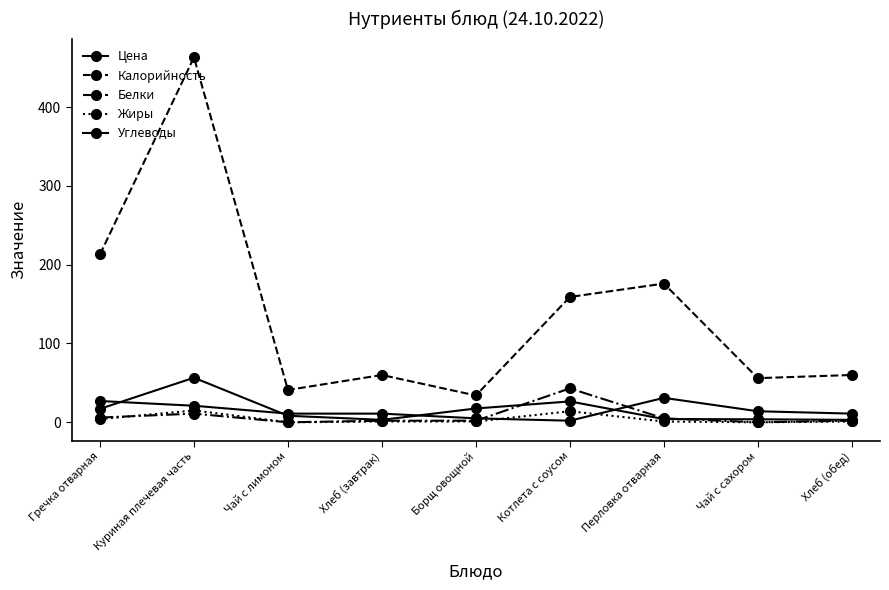

How many categories are shown in the chart?

9